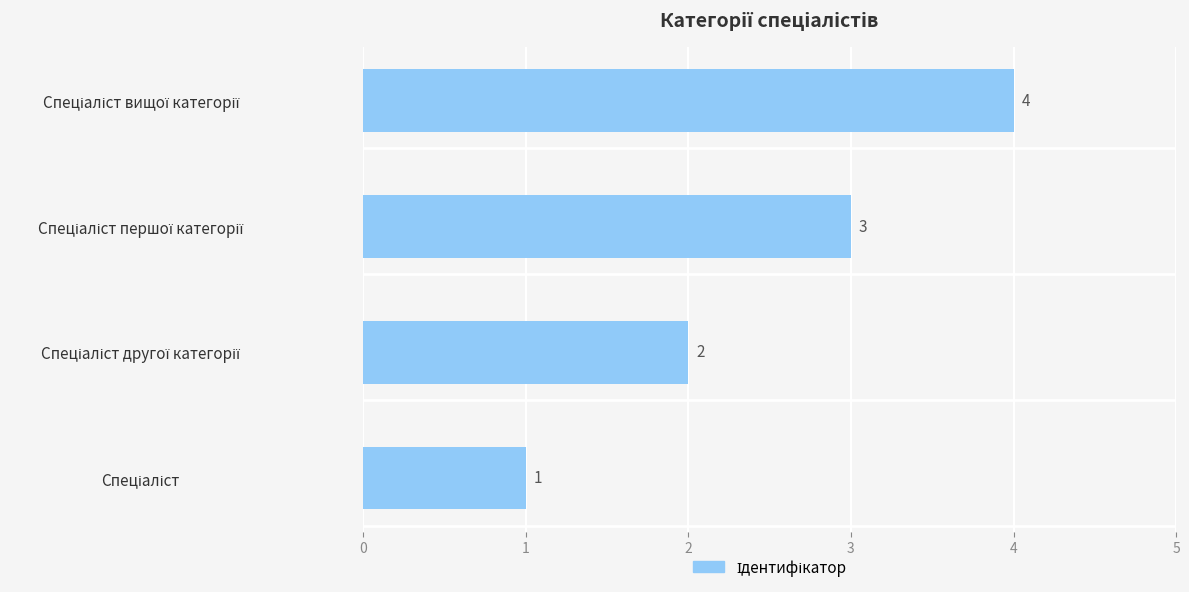

How many values are between 2 and 4?

3